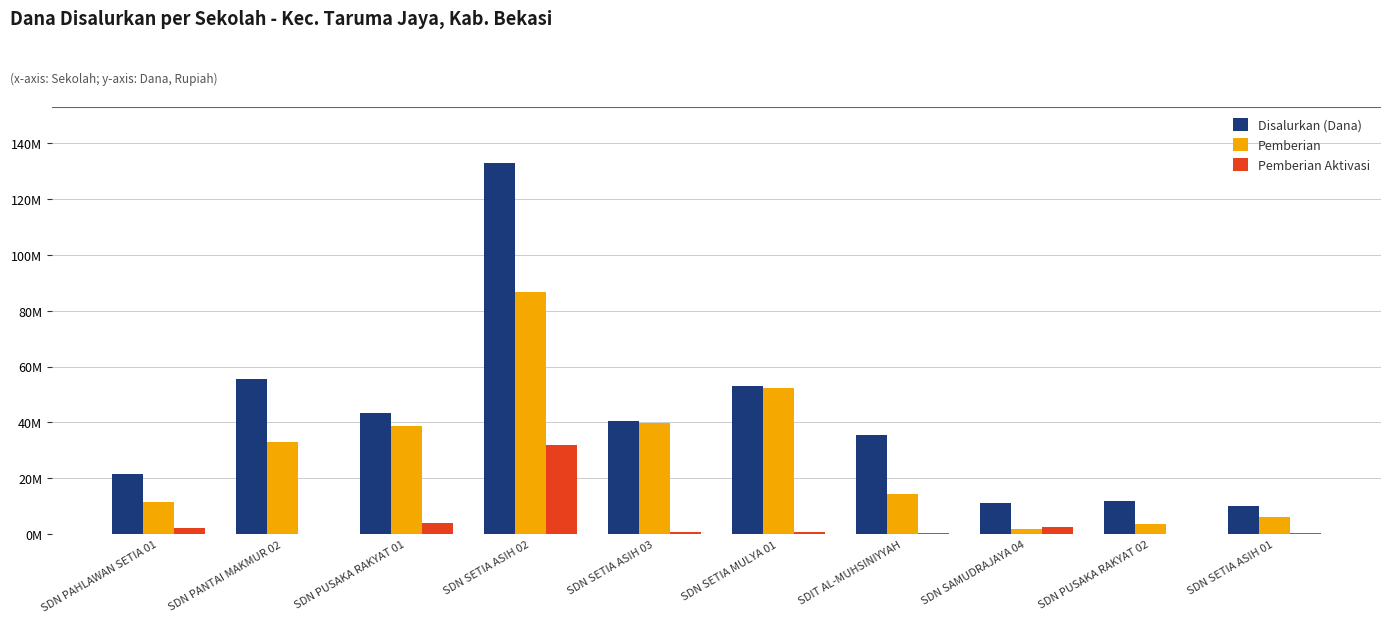

What are all the series names shown in the legend?

Disalurkan (Dana), Pemberian, Pemberian Aktivasi